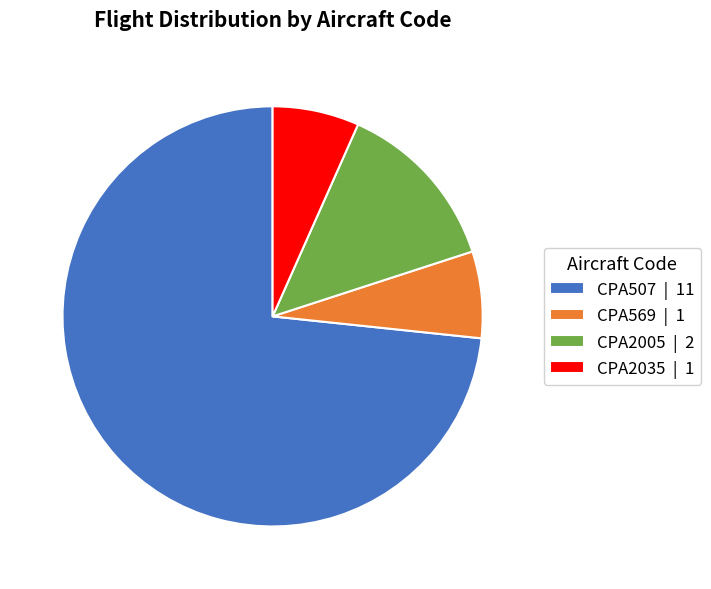

What is the largest slice in the pie chart?

CPA507